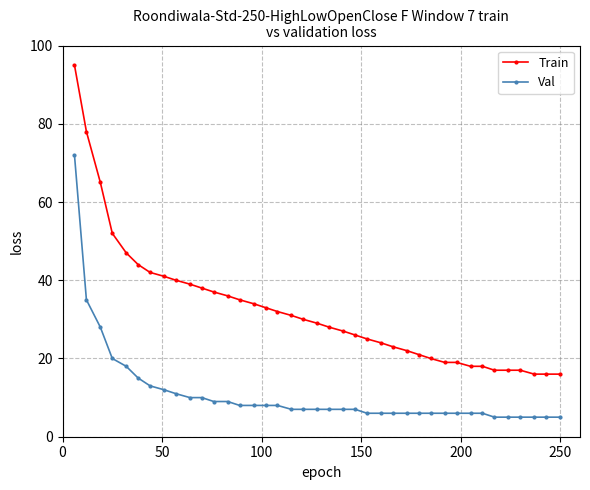

How many data points does each series have?

39